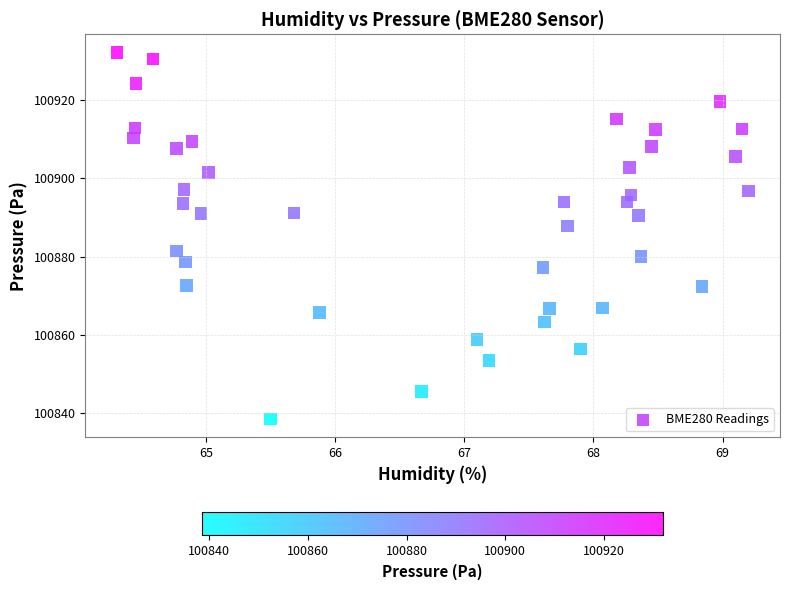

What is the range of Y values (max minus min)?

93.4